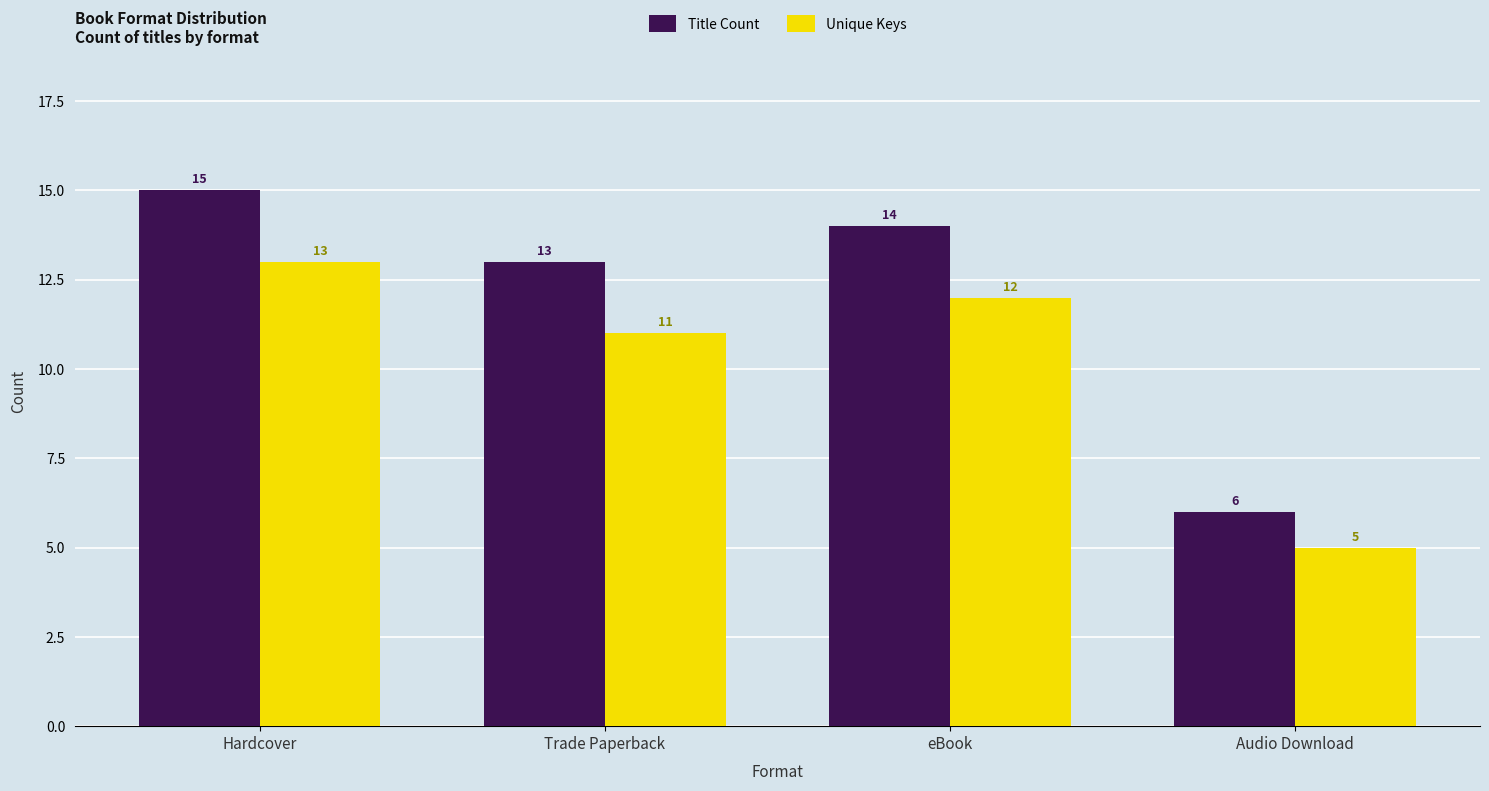

How many groups of bars are there?

4